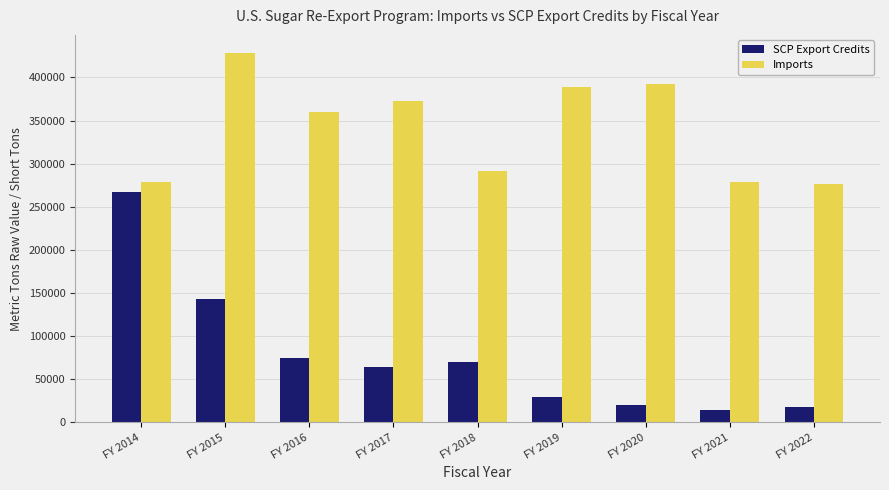

How many groups of bars are there?

9